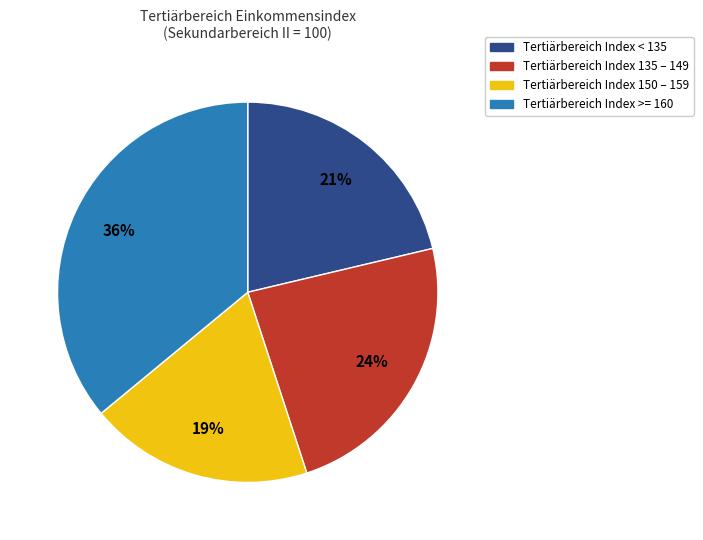

Does any single category account for the majority?

No